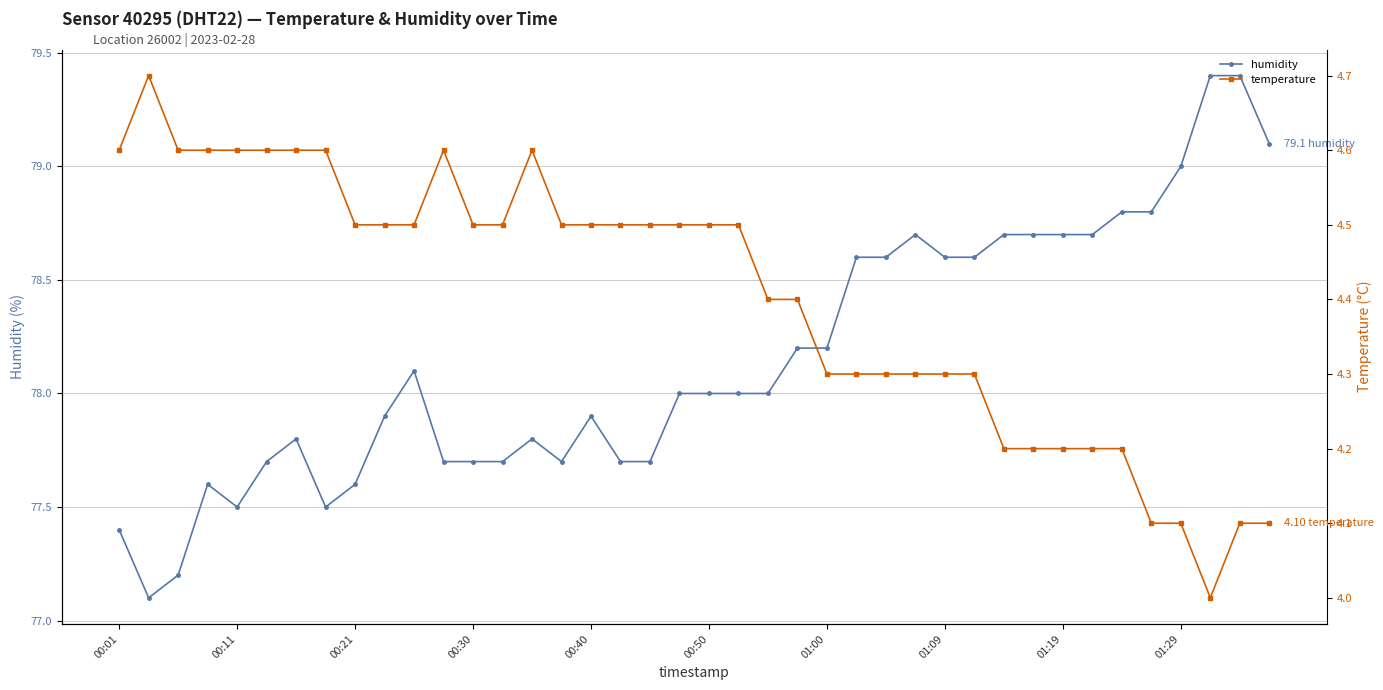

What is the spread (max minus min) of values at 34?

74.6